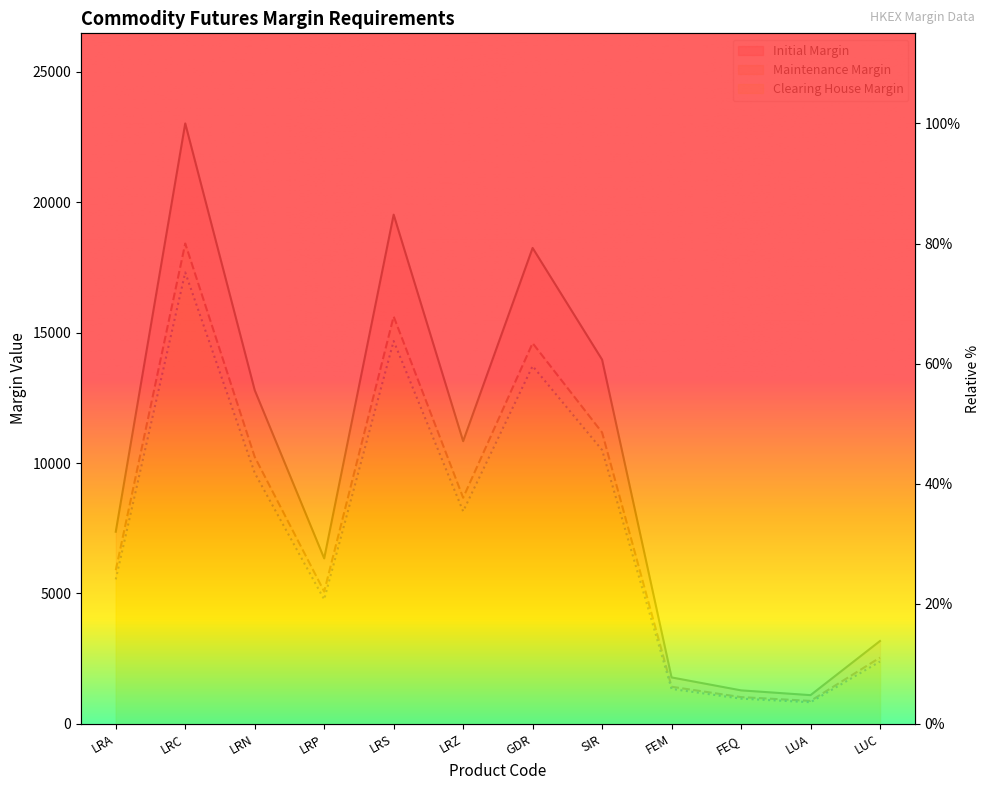

Which series has the largest range (max minus min)?

Initial Margin